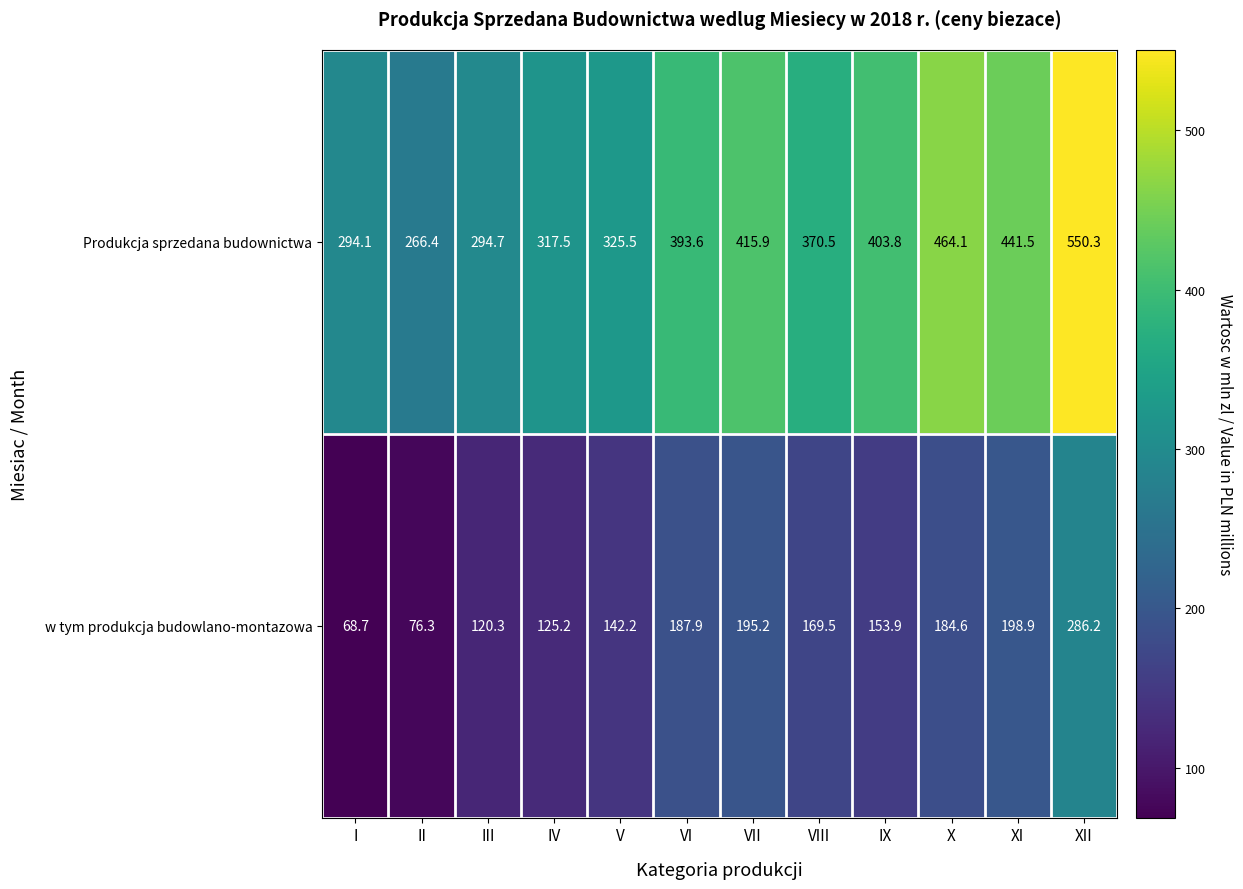

Reading left to right, what are all the values shown in this chart?

Produkcja sprzedana budownictwa: 294.1	266.4	294.7	317.5	325.5	393.6	415.9	370.5	403.8	464.1	441.5	550.3
w tym produkcja budowlano-montazowa: 68.7	76.3	120.3	125.2	142.2	187.9	195.2	169.5	153.9	184.6	198.9	286.2